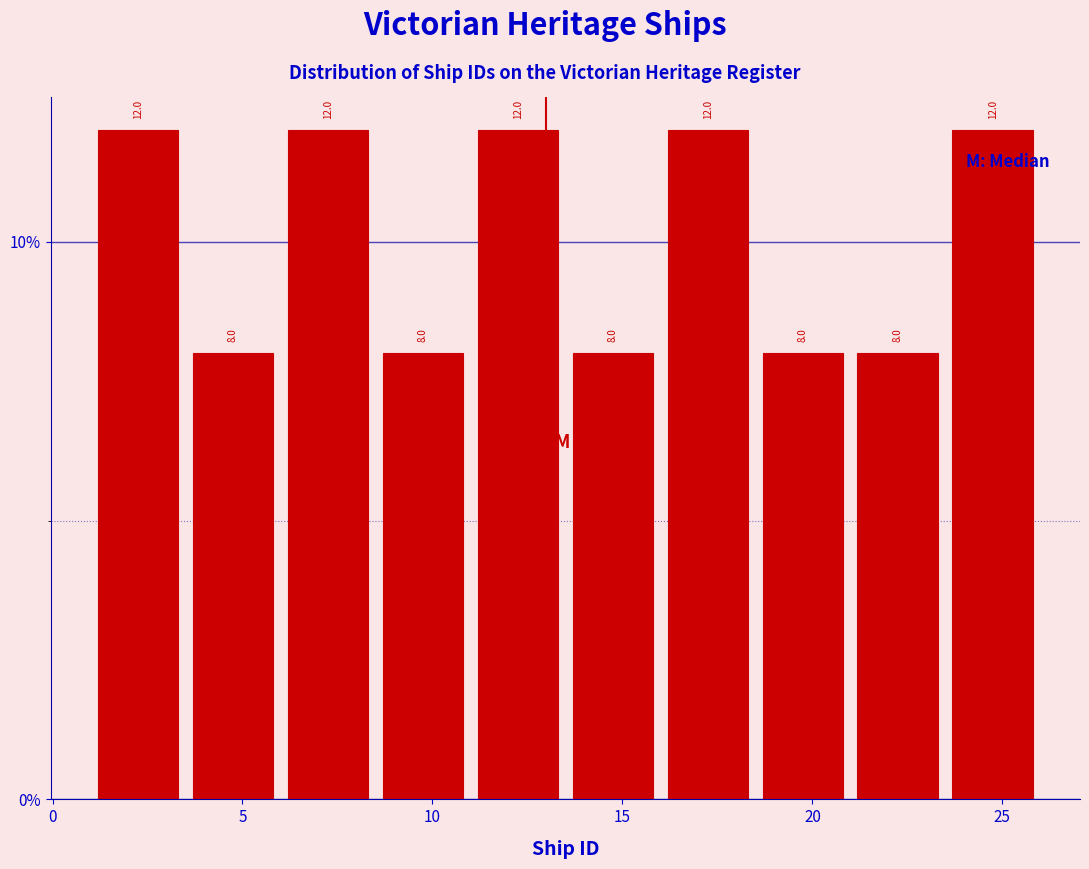

What is the height of the bar covering 11.0 to 13.5 on the x-axis?

12.0